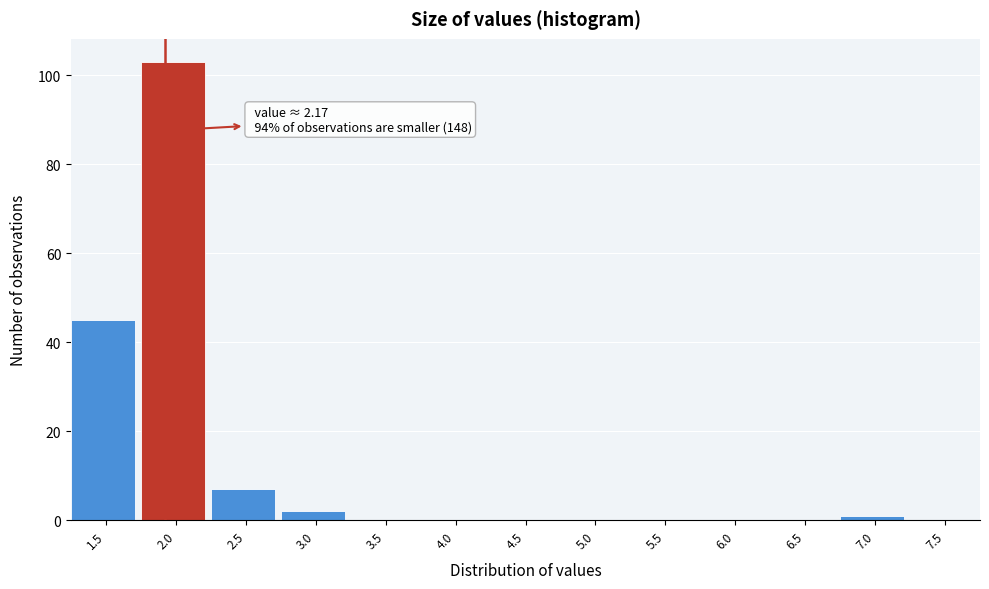

Reading left to right, transcribe all the data shown in this chart.

1.5=45	2.0=103	2.5=7	3.0=2	3.5=0	4.0=0	4.5=0	5.0=0	5.5=0	6.0=0	6.5=0	7.0=1	7.5=0